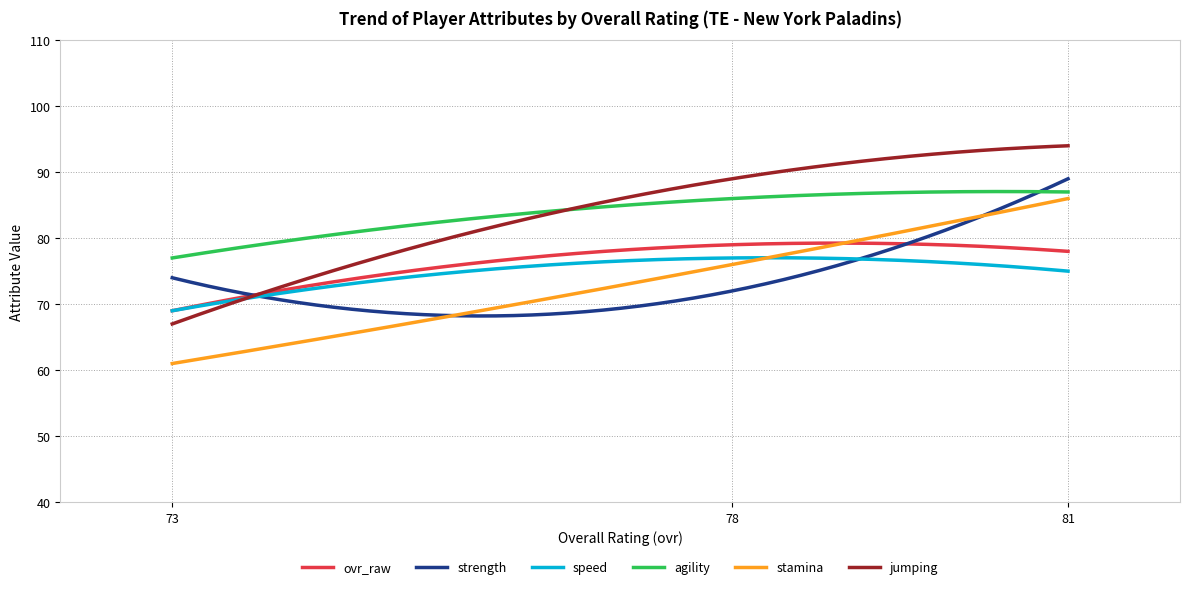

What is the smallest value displayed?

61.0